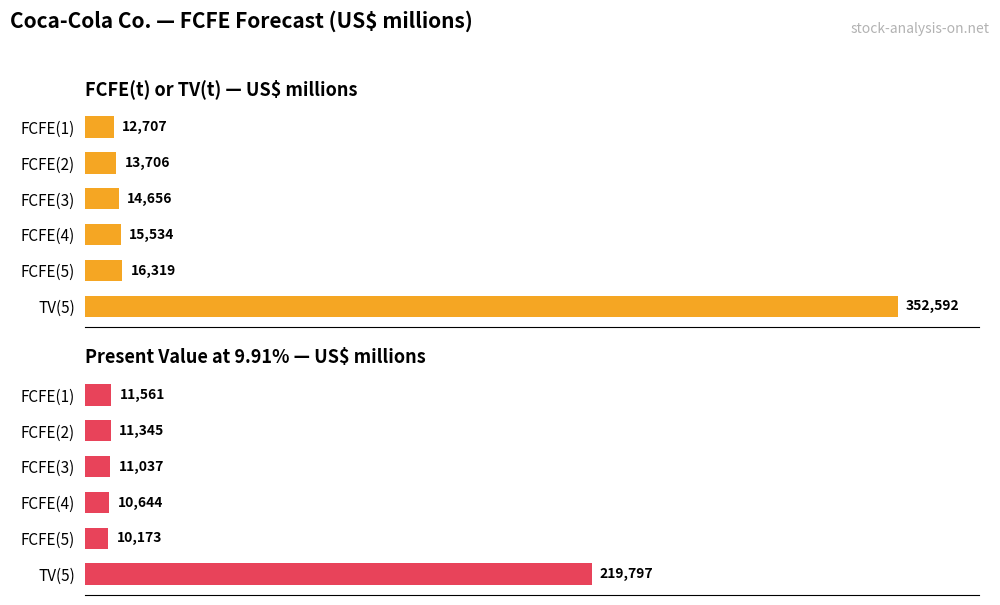

List the series in order of their overall mean, lowest first.

Present value at 9.91%, FCFE(t) or TV(t)